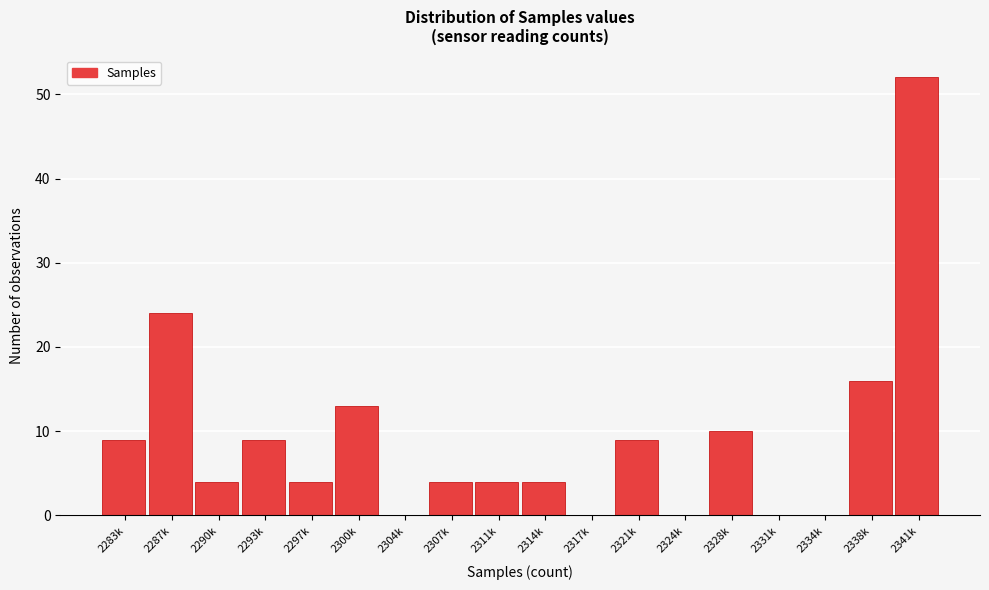

Reading left to right, what are all the values shown in this chart?

2283k=9	2287k=24	2290k=4	2293k=9	2297k=4	2300k=13	2304k=0	2307k=4	2311k=4	2314k=4	2317k=0	2321k=9	2324k=0	2328k=10	2331k=0	2334k=0	2338k=16	2341k=52